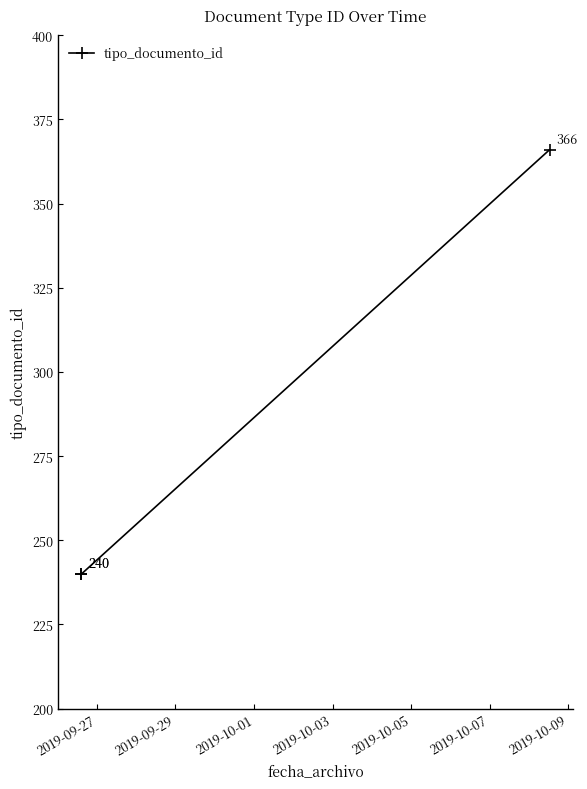

What is the difference between the maximum and minimum values?

126